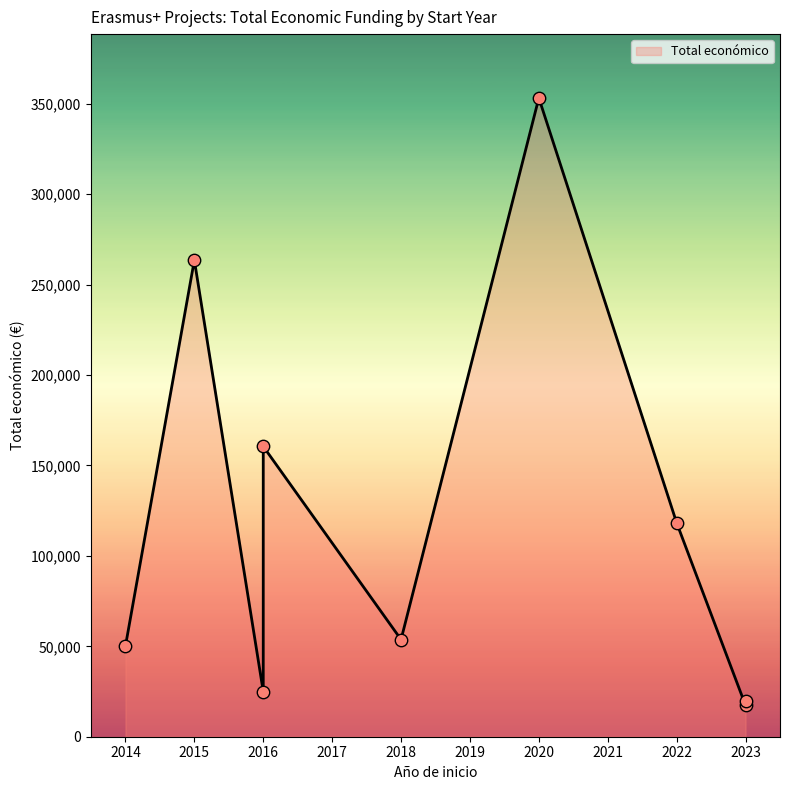

Which has a higher value, 2016 or 2014?

2016